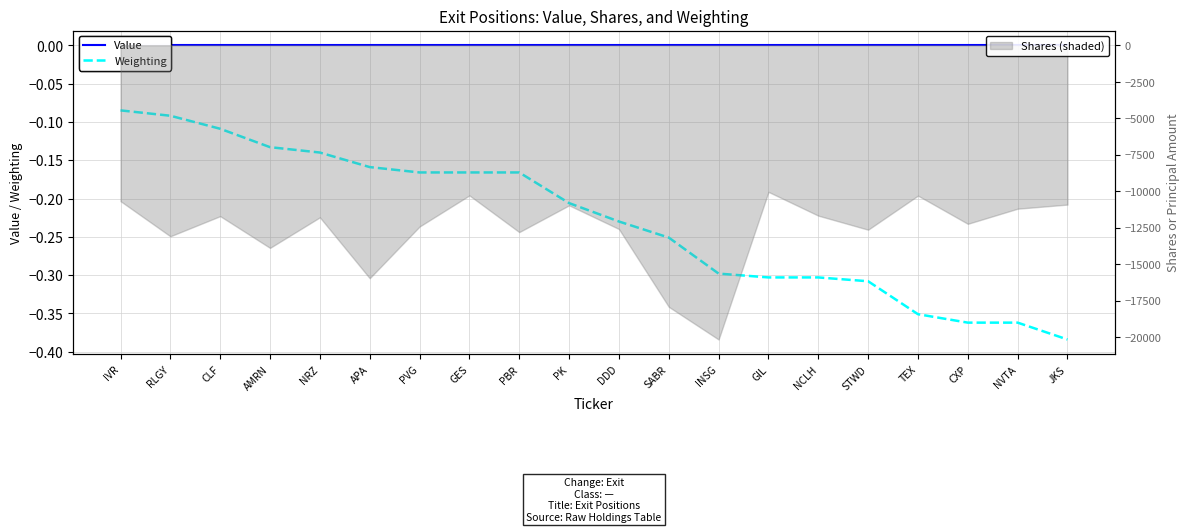

What is the difference between the Weighting values at PBR and CLF?

0.1